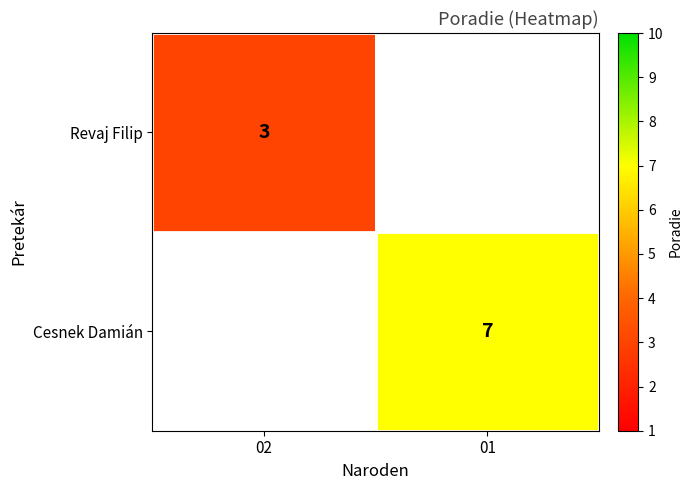

Is it true that Revaj Filip equals 1 at 02?

False